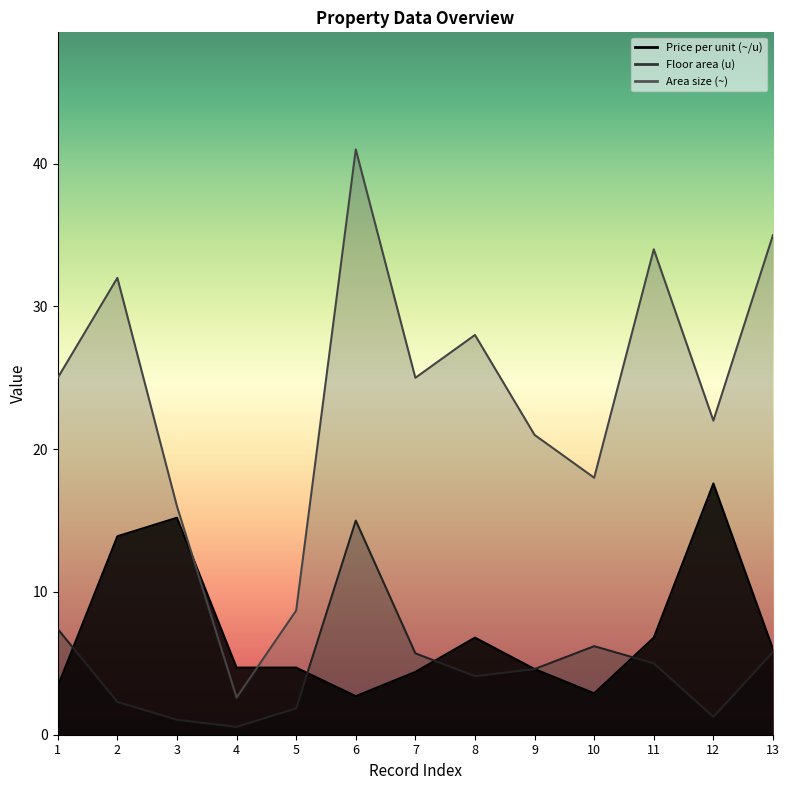

What is the greatest value displayed?

41.0